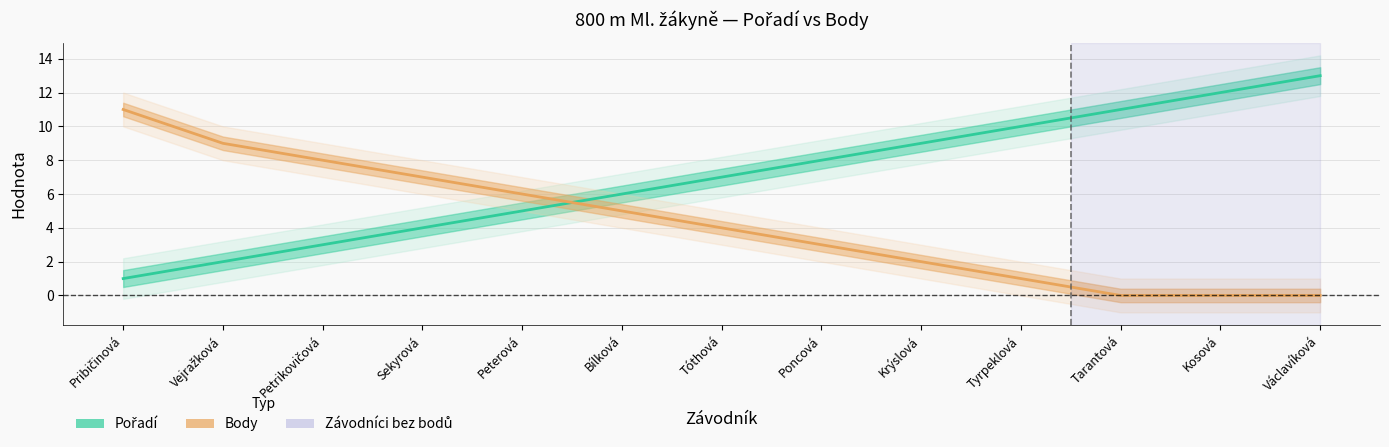

True or false: Body has a value of 4 at Tóthová.

True